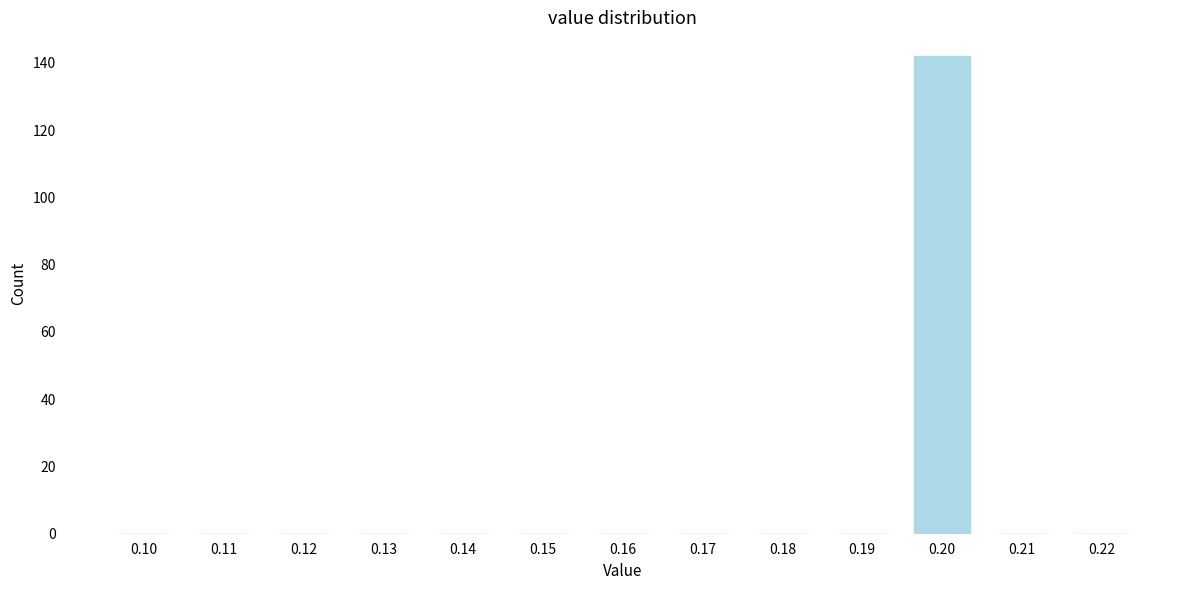

Reading left to right, extract all data points from this chart.

0.10=0	0.11=0	0.12=0	0.13=0	0.14=0	0.15=0	0.16=0	0.17=0	0.18=0	0.19=0	0.20=142	0.21=0	0.22=0